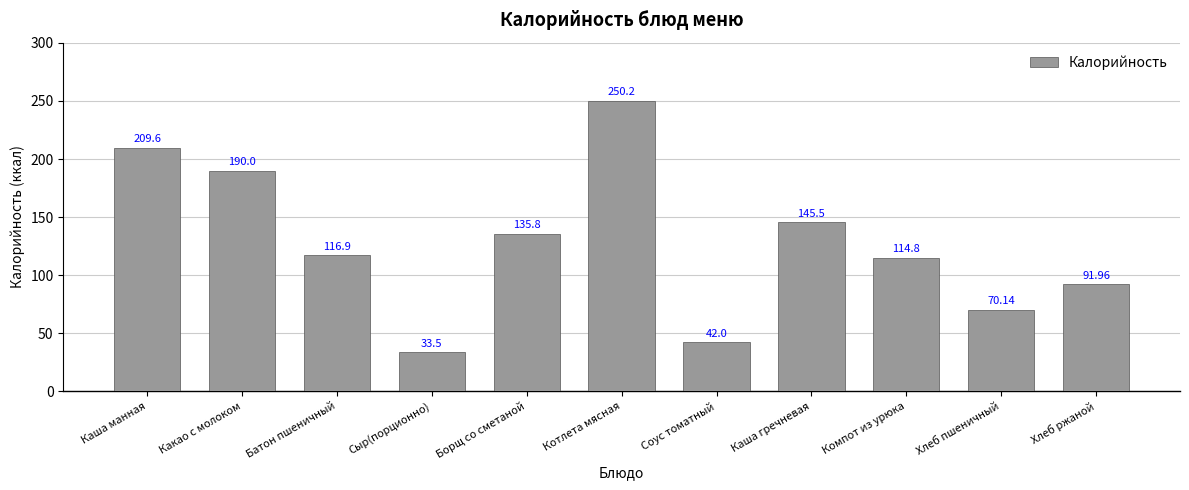

List the labels in order of value, largest first.

Котлета мясная, Каша манная, Какао с молоком, Каша гречневая, Борщ со сметаной, Батон пшеничный, Компот из урюка, Хлеб ржаной, Хлеб пшеничный, Соус томатный, Сыр(порционно)